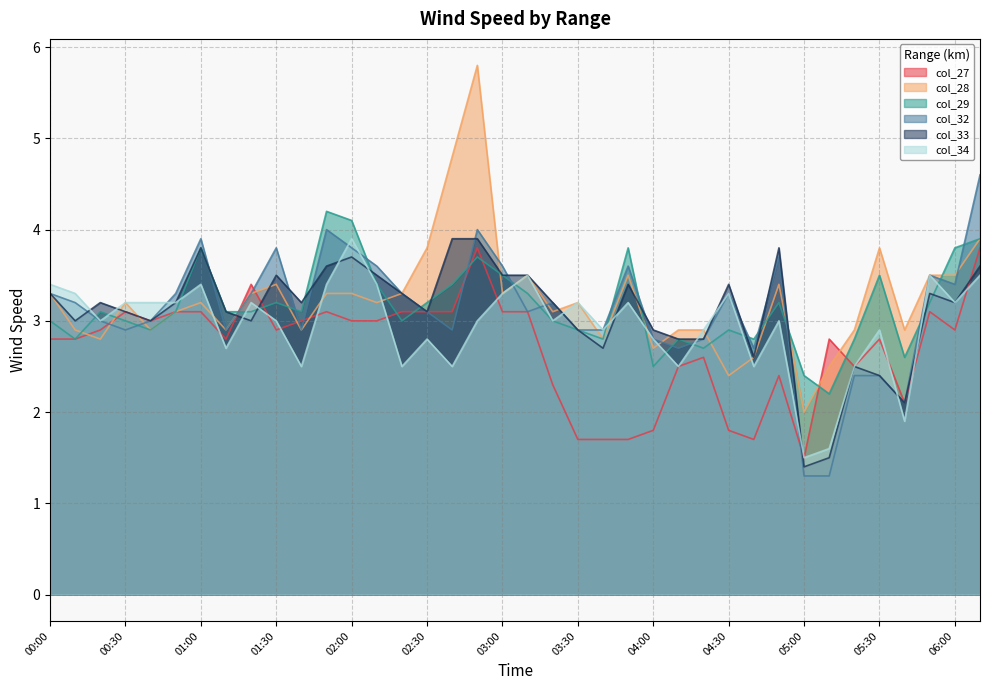

How many lines are shown in the chart?

6